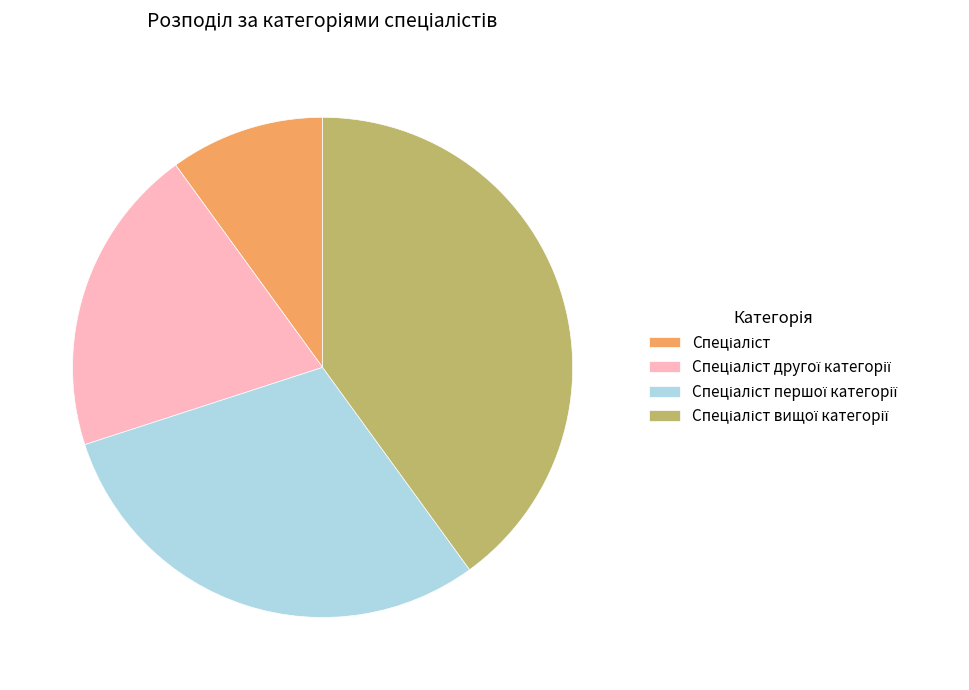

Is there any slice that represents more than half of the pie?

No